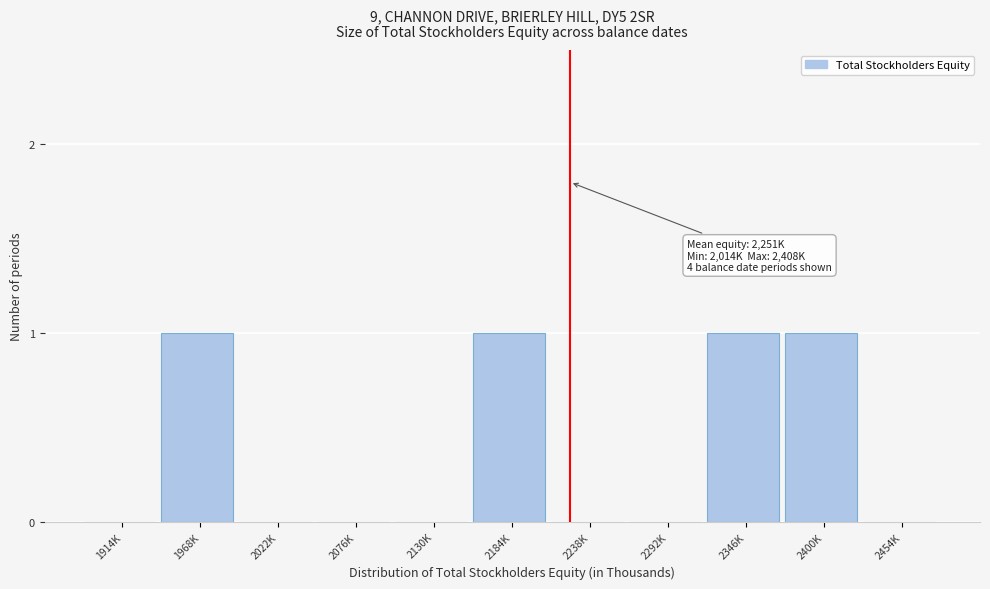

Reading left to right, list all the values displayed in this chart.

1914K=0	1968K=1	2022K=0	2076K=0	2130K=0	2184K=1	2238K=0	2292K=0	2346K=1	2400K=1	2454K=0